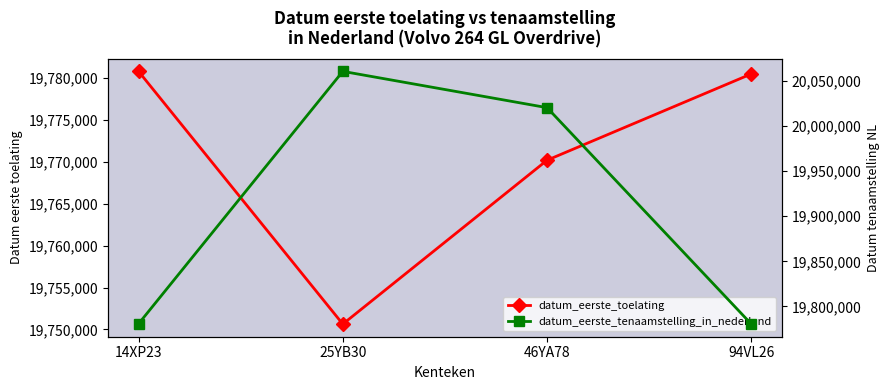

What is the maximum value shown in the chart?

20060412